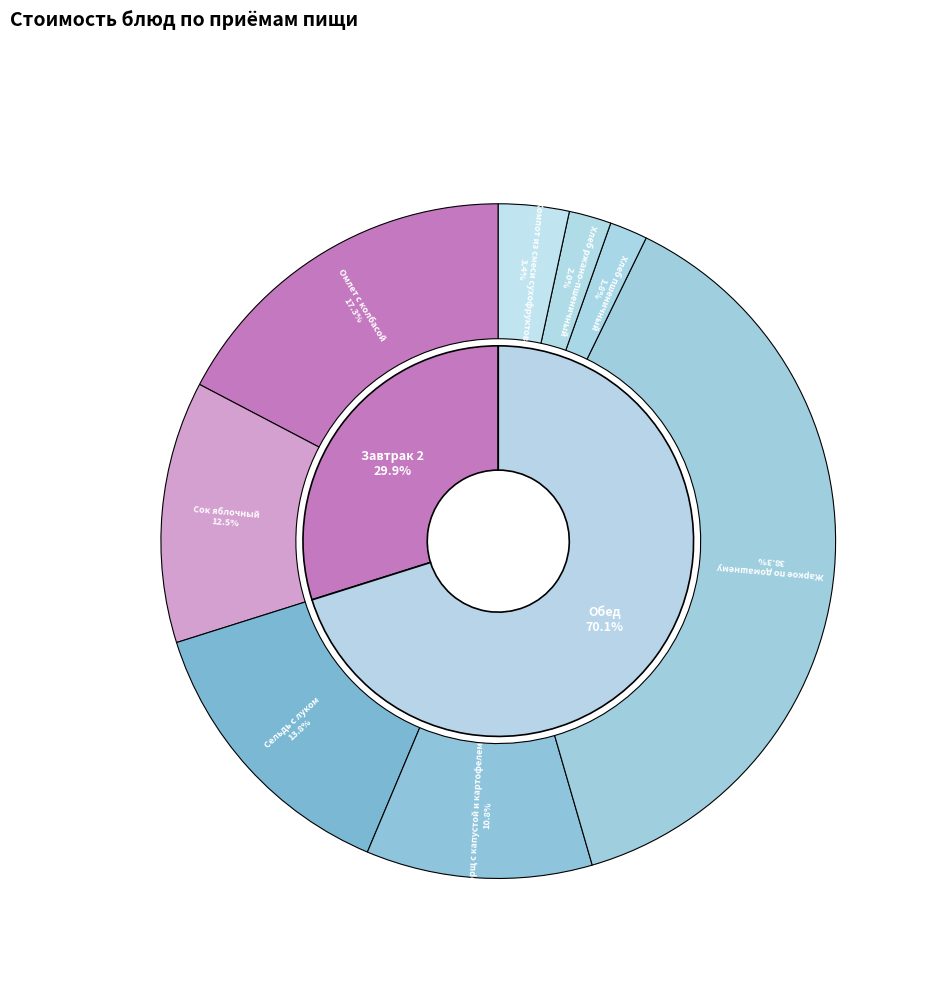

How many slices are in this pie chart?

8